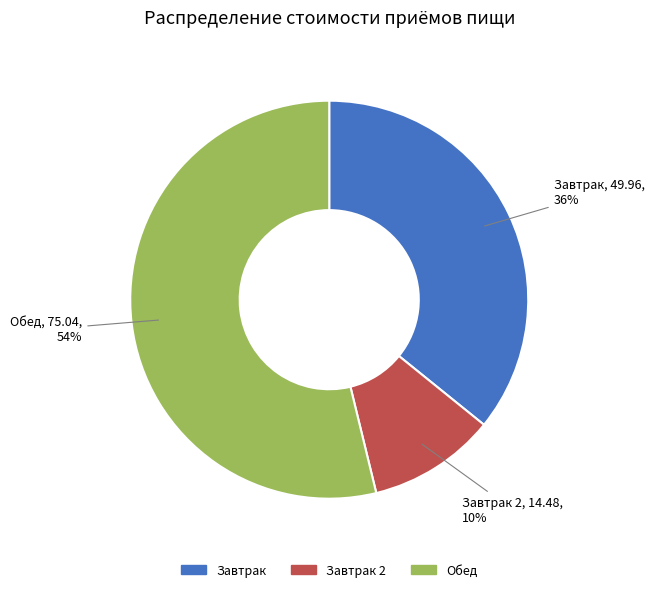

To the nearest percent, what is the average slice percentage?

33%